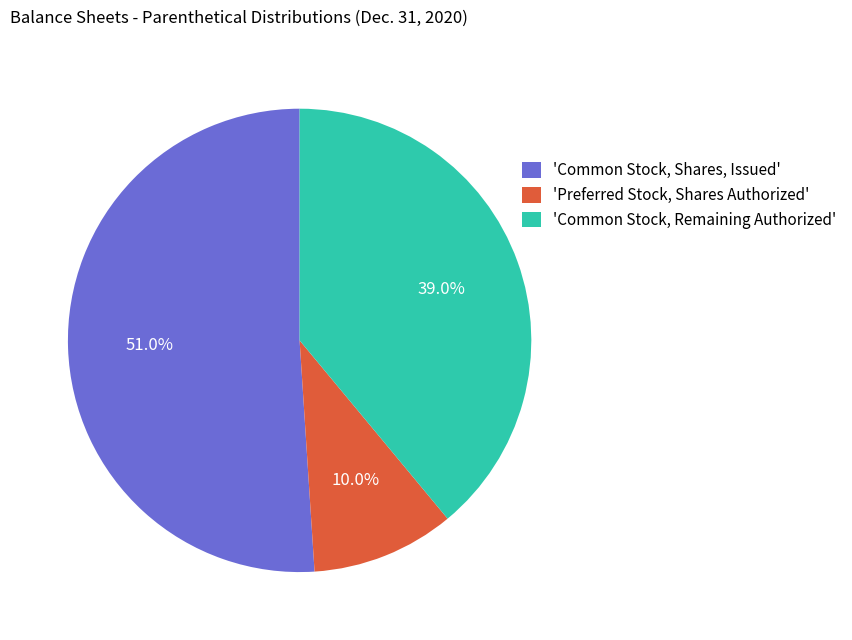

Between 'Common Stock, Remaining Authorized' and 'Preferred Stock, Shares Authorized', which is larger?

'Common Stock, Remaining Authorized'